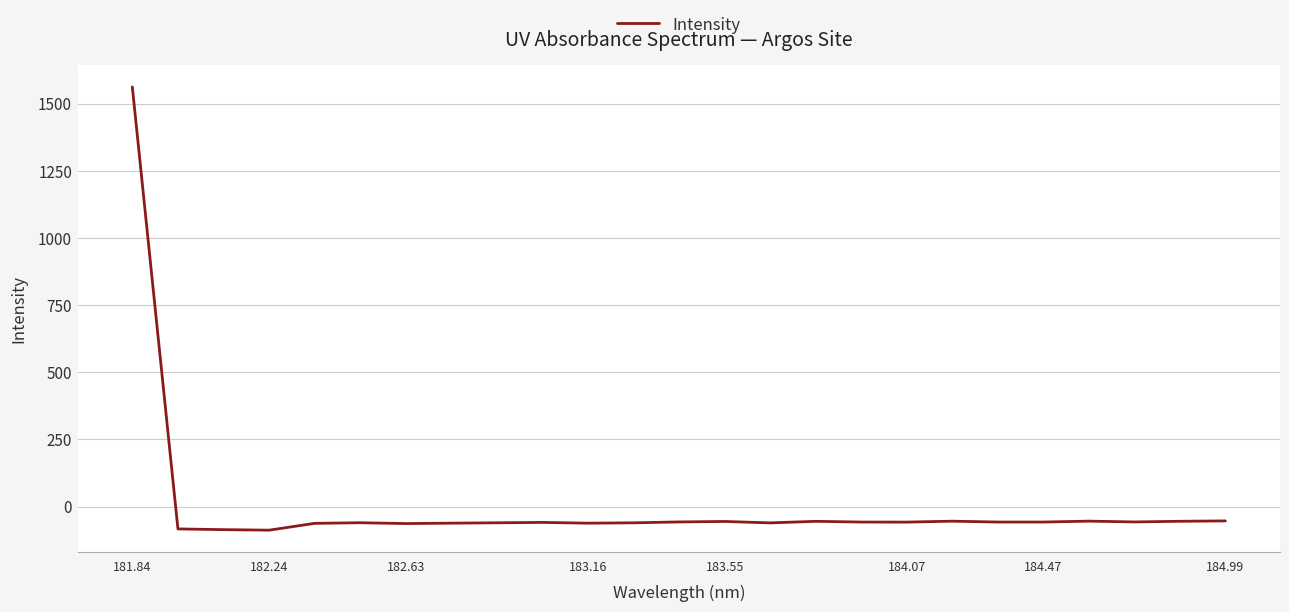

What is the minimum value shown in the chart?

-87.8